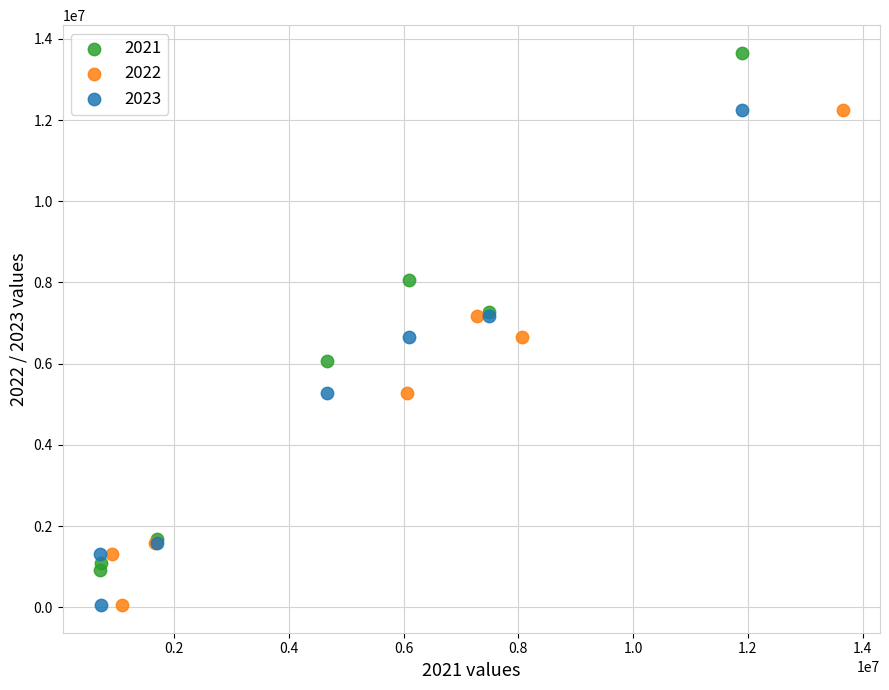

Which series contains the highest Y value?

2021